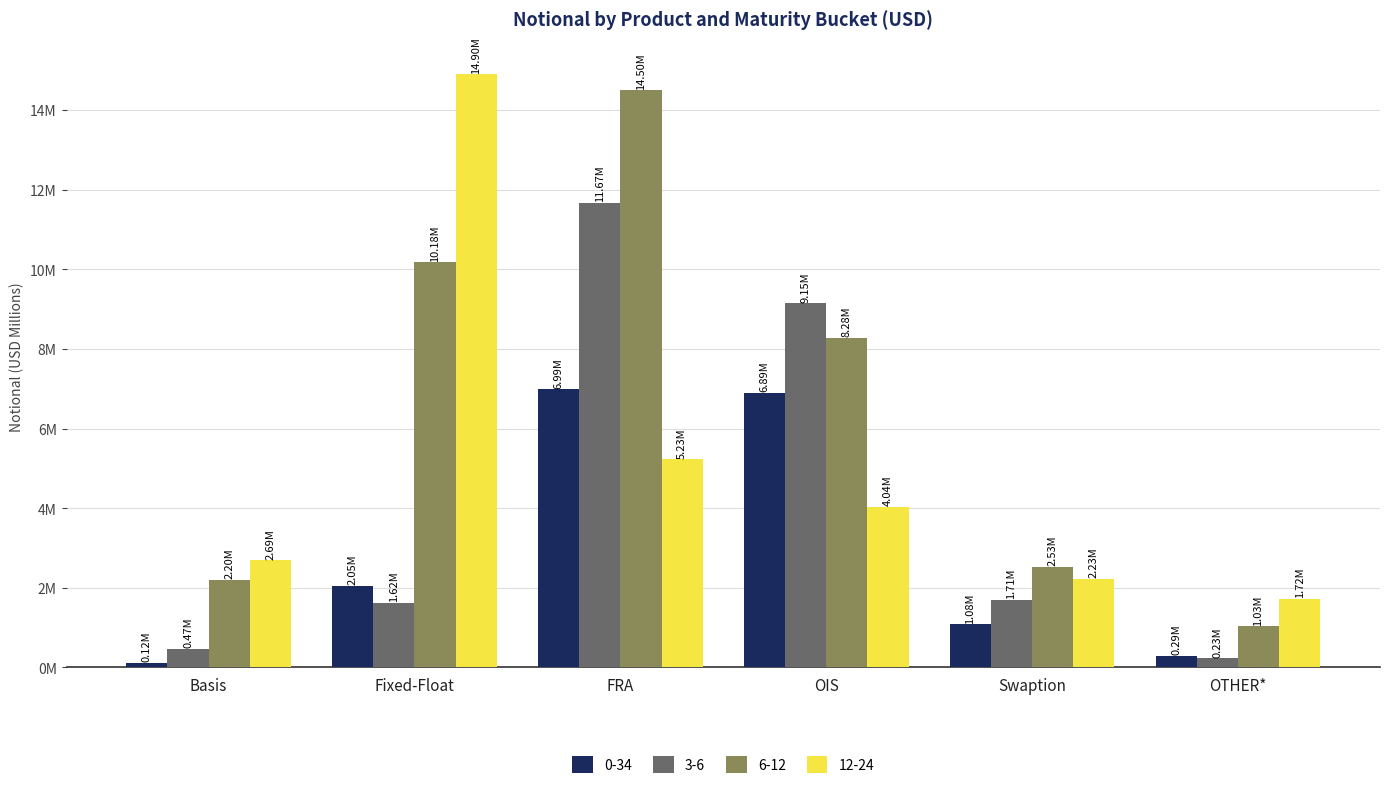

Which category has the highest value in the 0-34 series?

FRA